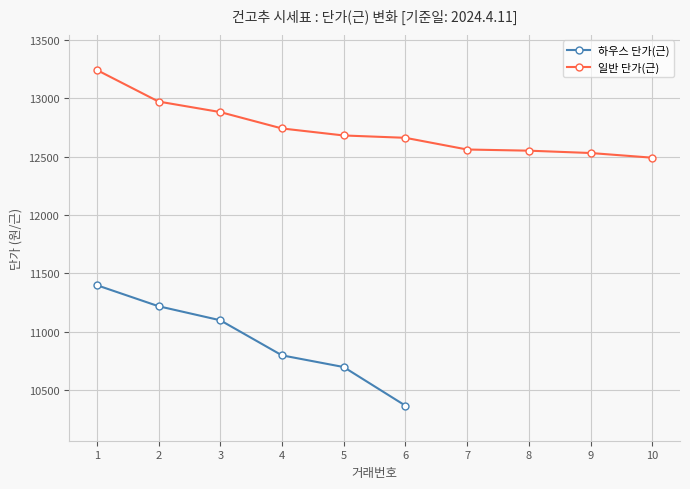

The chart shows a value of 7209 at 2. True or false?

False